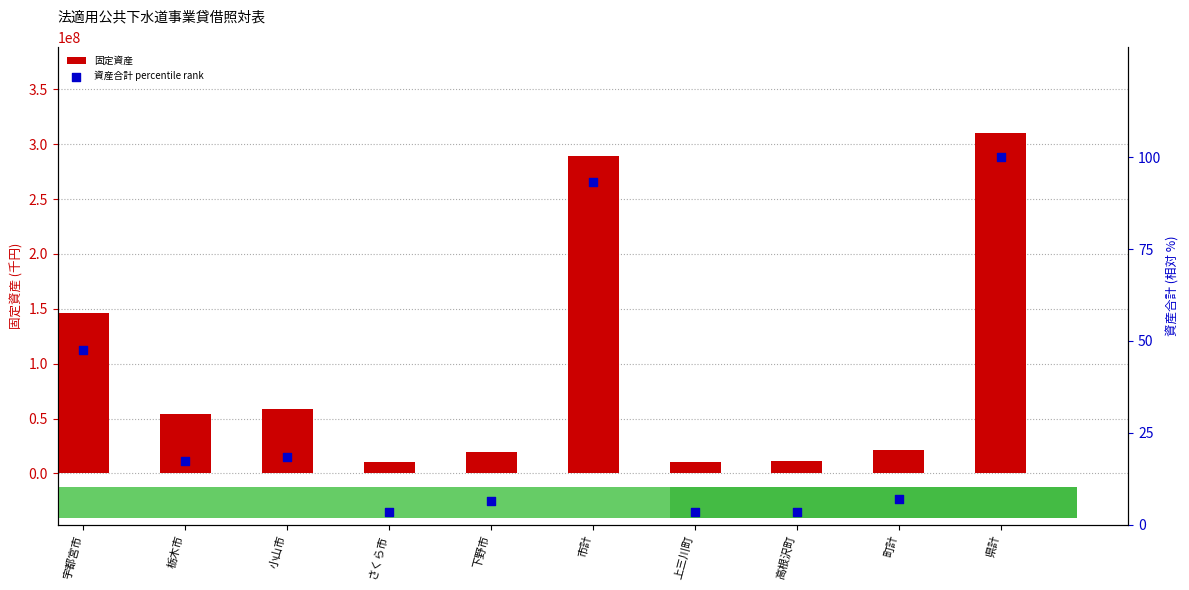

Which series has the largest Y range (max minus min)?

固定資産